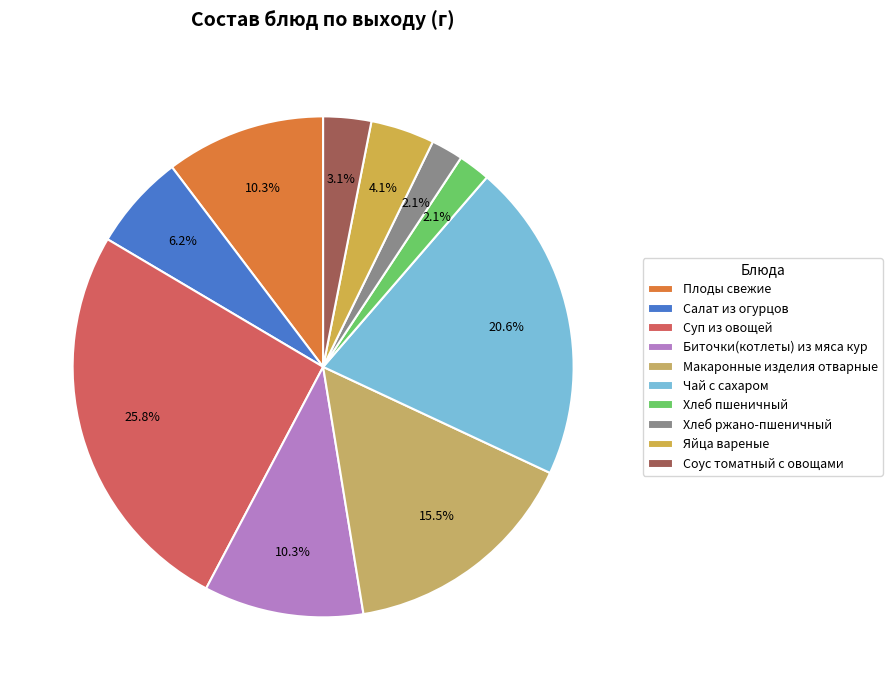

The Плоды свежие slice represents 15% of the pie. True or false?

False